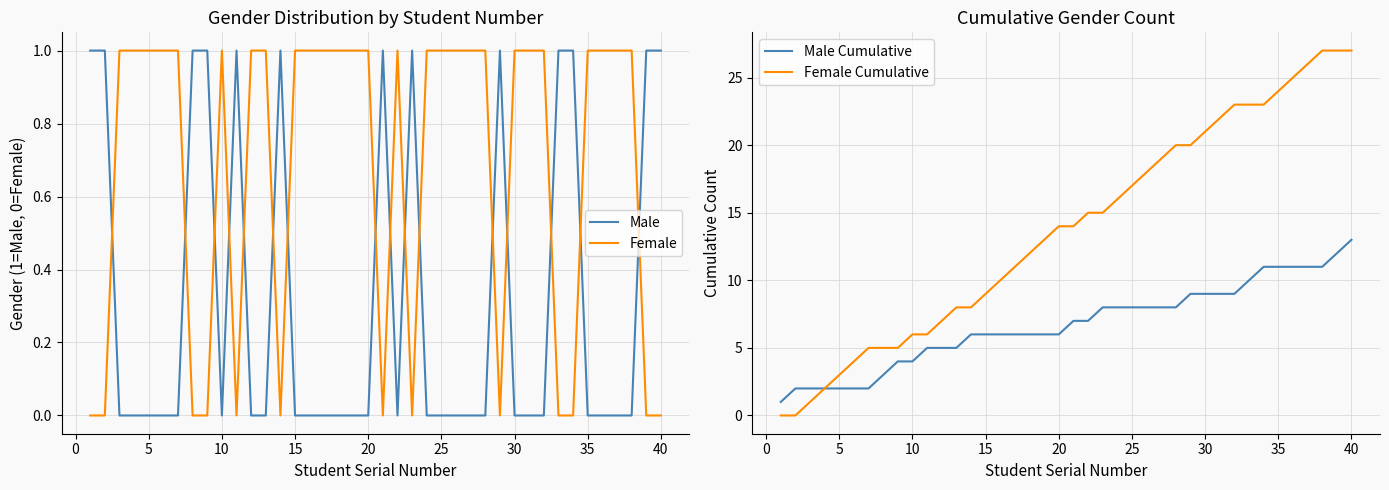

What is the greatest value displayed?

27